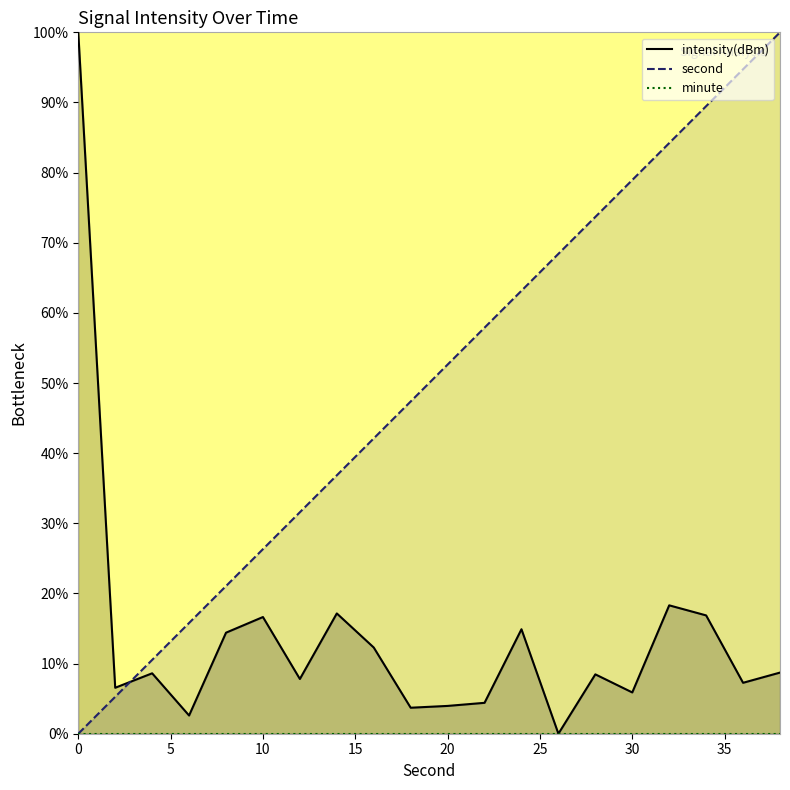

What is the value of the intensity point at the 11th from the left?

4.0